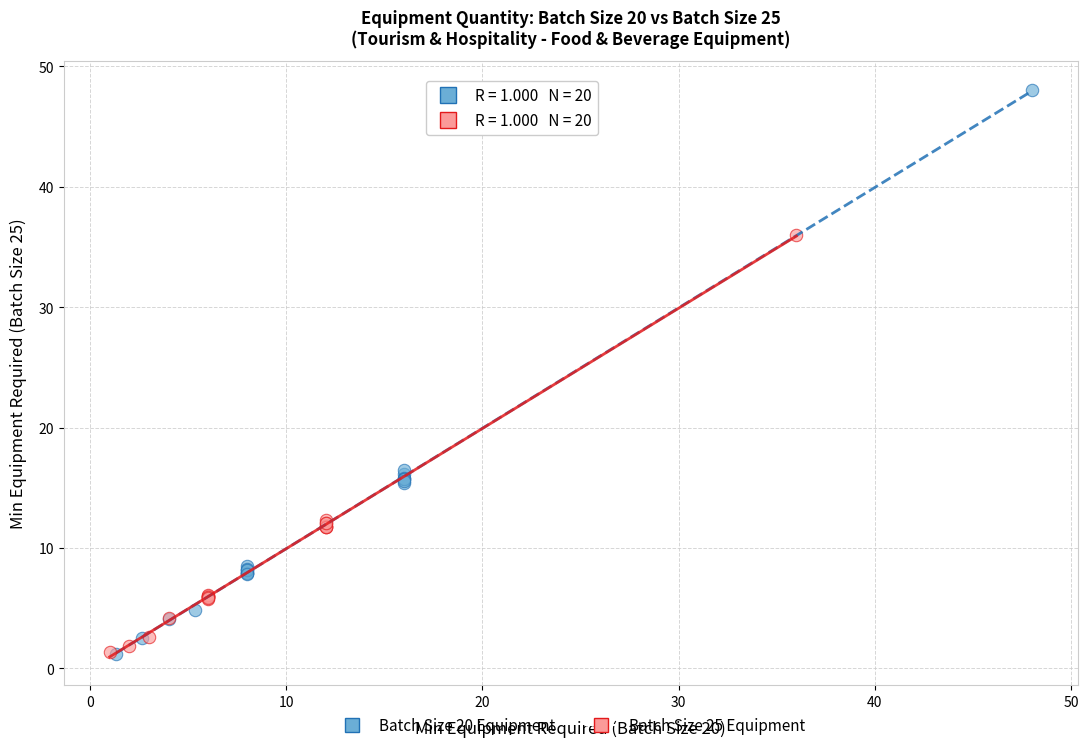

Which series contains the highest Y value?

Batch Size 20 Equipment